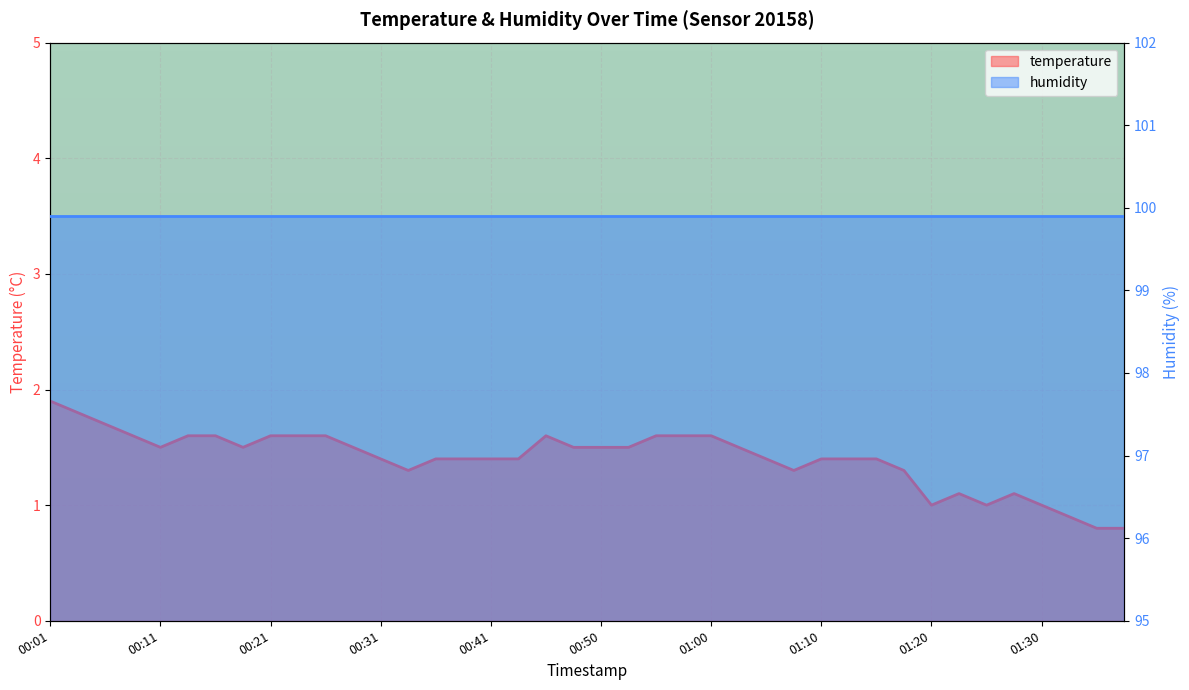

What is the sum of all values?

56.1